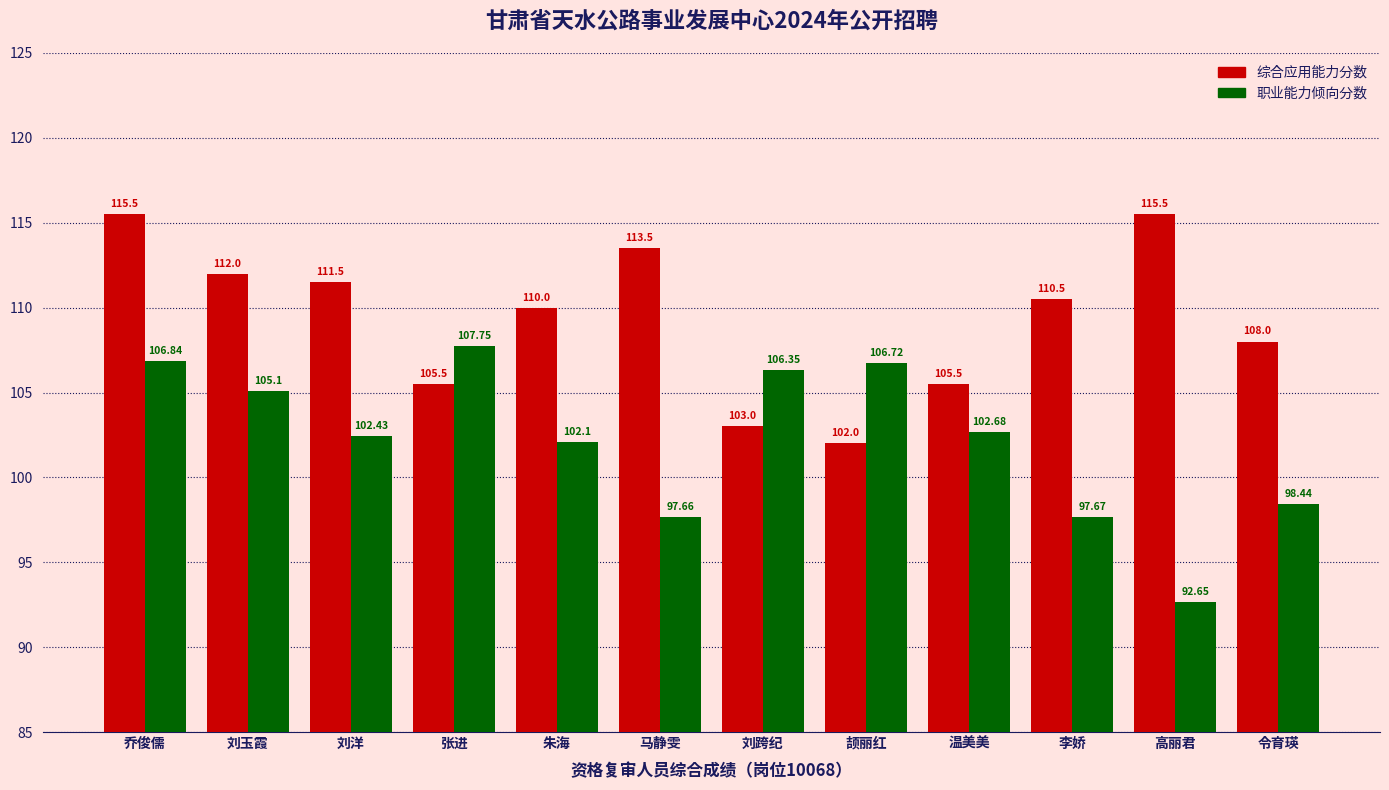

Which series has the largest total across all categories?

综合应用能力分数